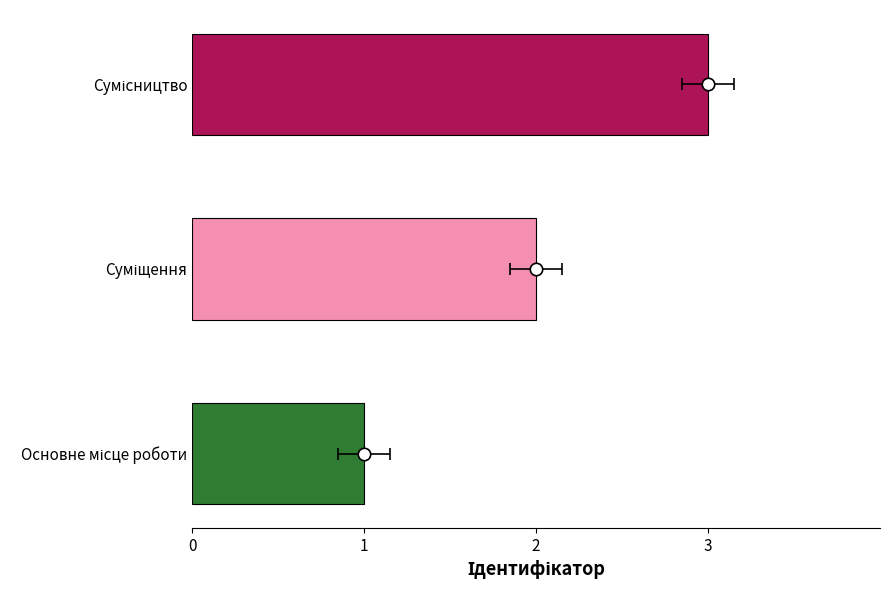

Between Сумісництво and Суміщення, which is larger?

Сумісництво